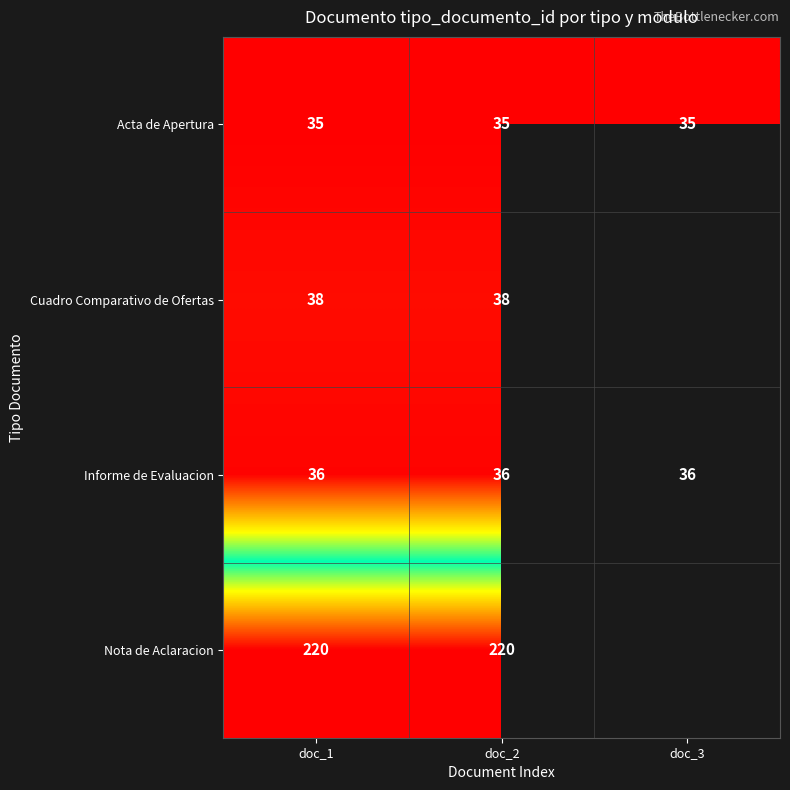

What is the average value of the Informe de Evaluacion series?

36